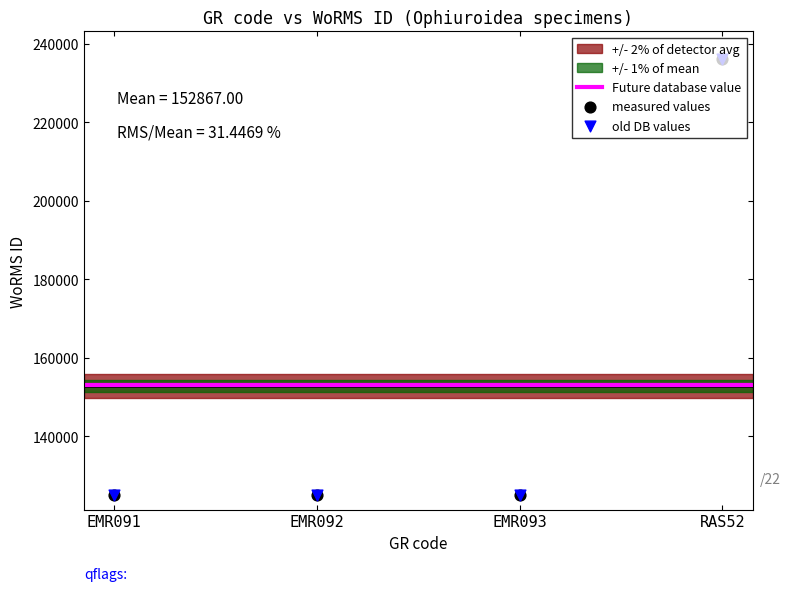

What is the ratio of the value at RAS52 to the value at EMR093?

1.9